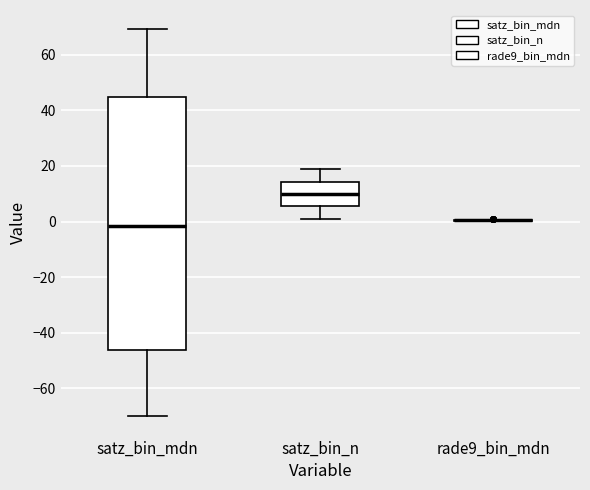

Reading left to right, transcribe this box plot: for each box, give where its median line is, the range the box spans, and where its two whiskers end, as read against the y-axis. The values are not printed on the chart, so give them approximately, as read against the axis.

satz_bin_mdn: median -2, box -46 to 44, whiskers -70 to 70
satz_bin_n: median 10, box 6 to 14, whiskers 2 to 20
rade9_bin_mdn: box collapsed to a line at 0, whiskers 0 to 0